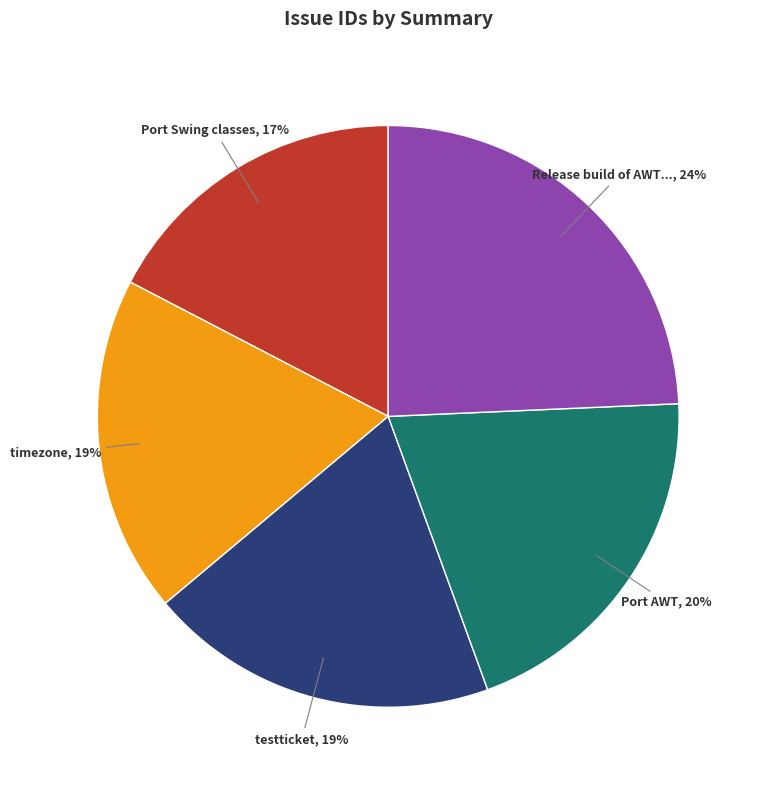

How many slices are in this pie chart?

5